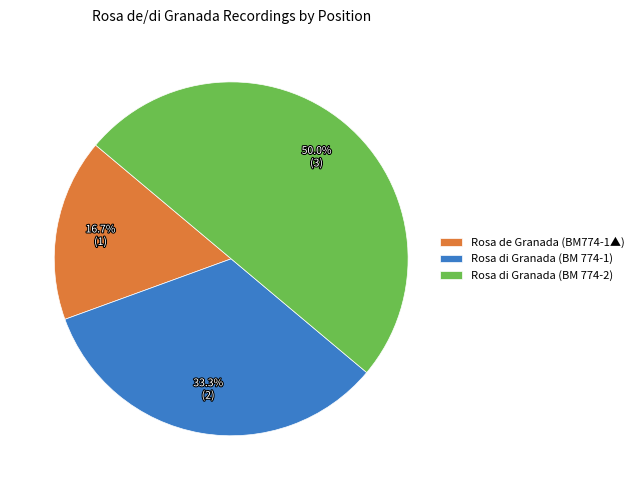

What percentage is the Rosa di Granada (BM 774-1) slice, to the nearest percent?

33%